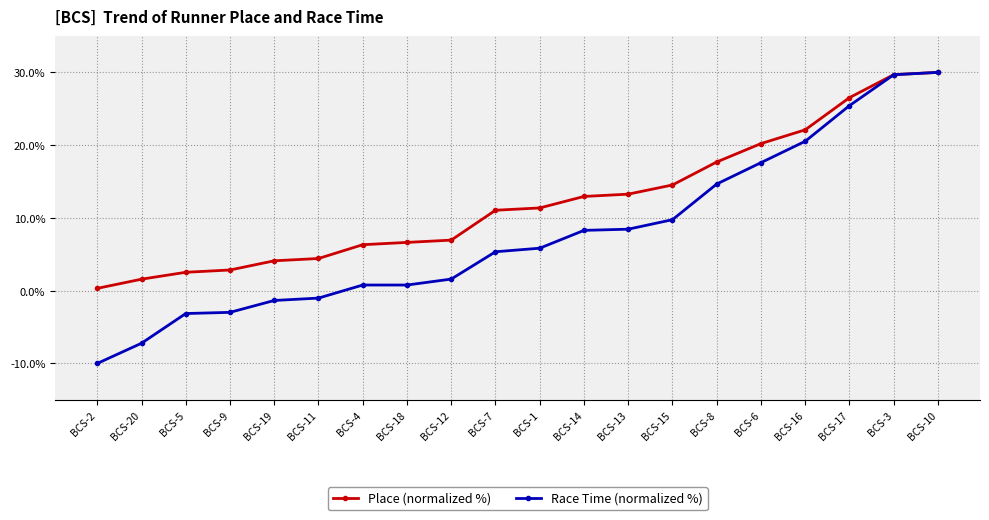

What value does the Race Time (normalized %) series have at BCS-6?

17.6